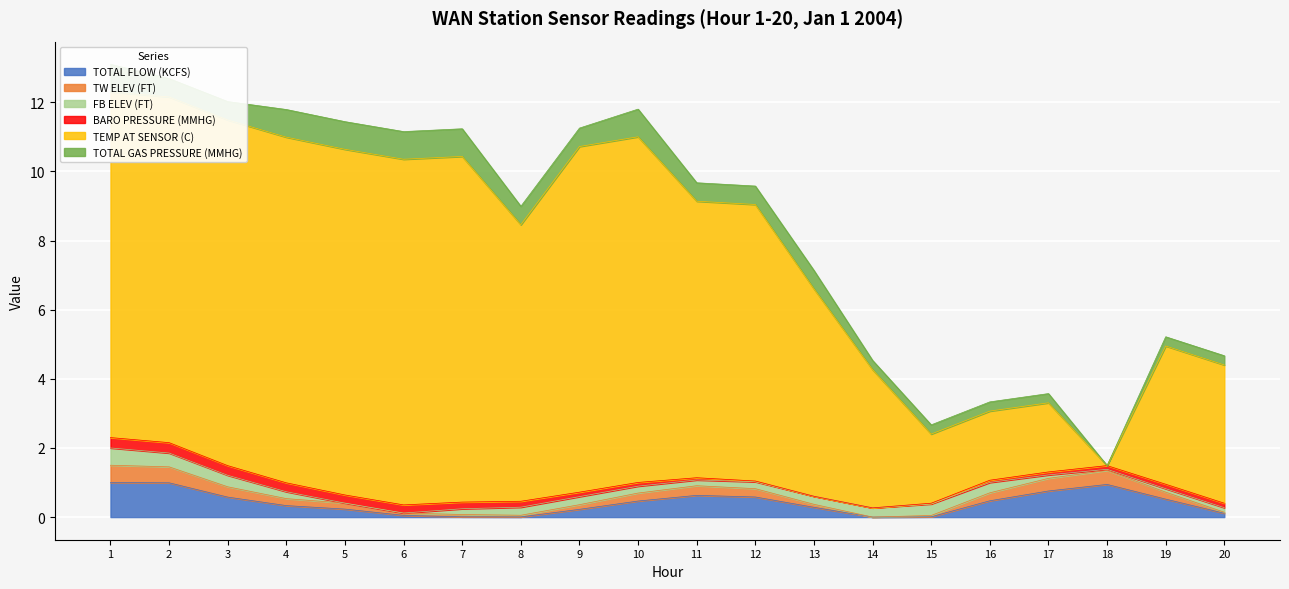

What is the maximum value shown in the chart?

13.1